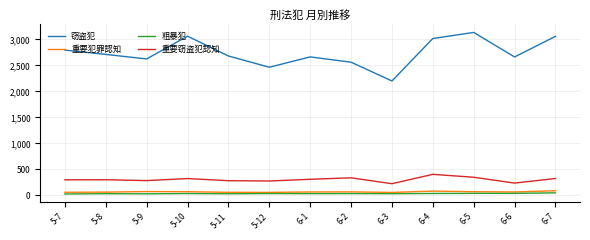

What are all the series names shown in the legend?

窃盗犯, 重要犯罪認知, 粗暴犯, 重要窃盗犯認知